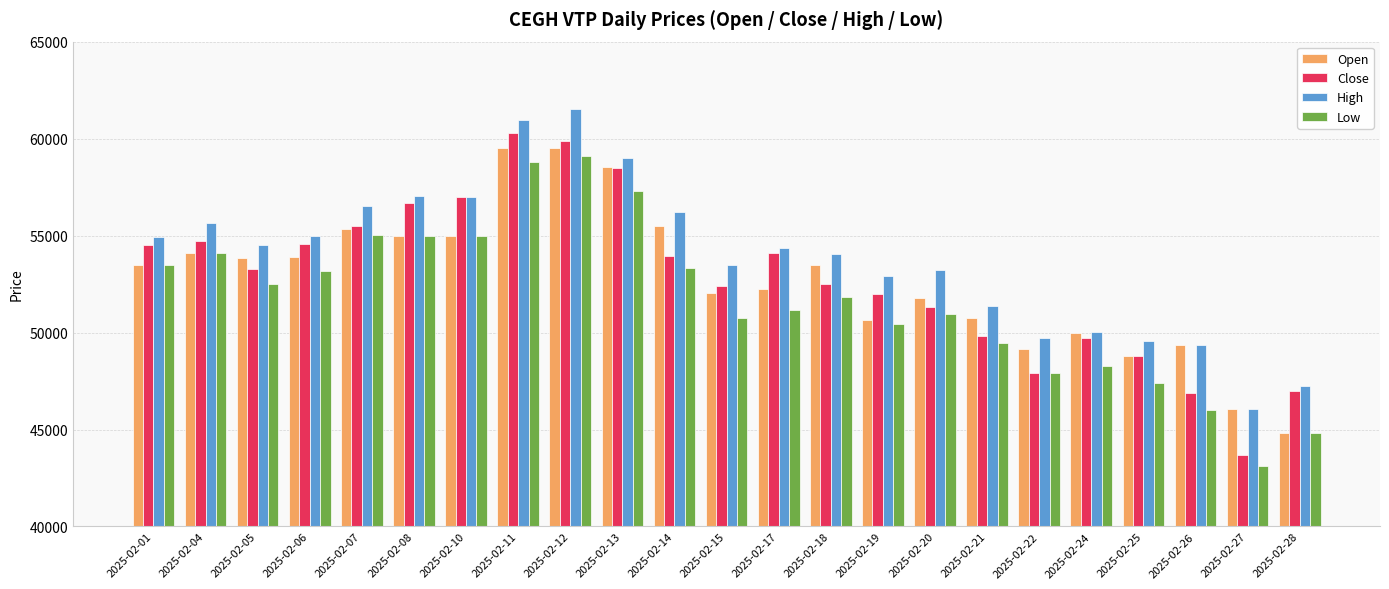

What is the total value across all series at 2025-02-18?

211850